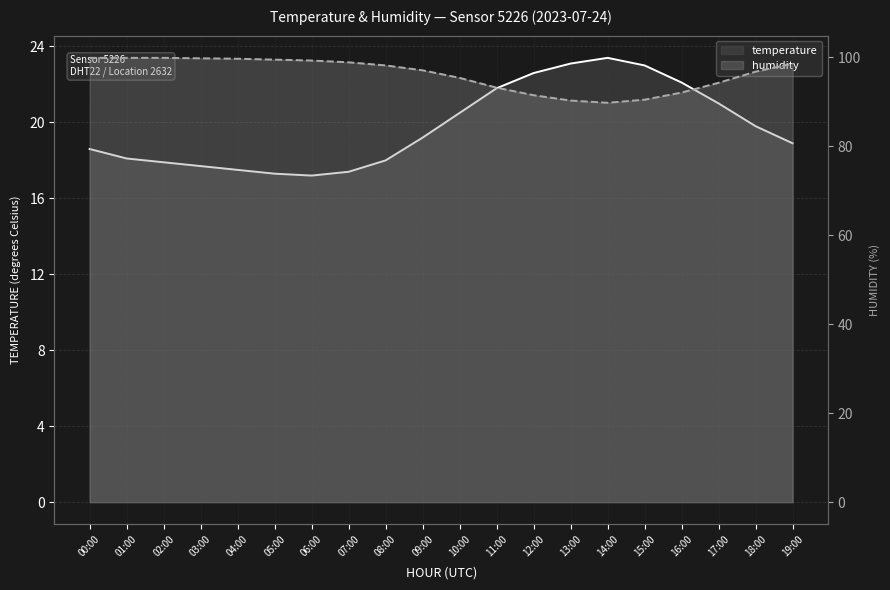

True or false: humidity has more than 2 points higher than both neighbors.

False